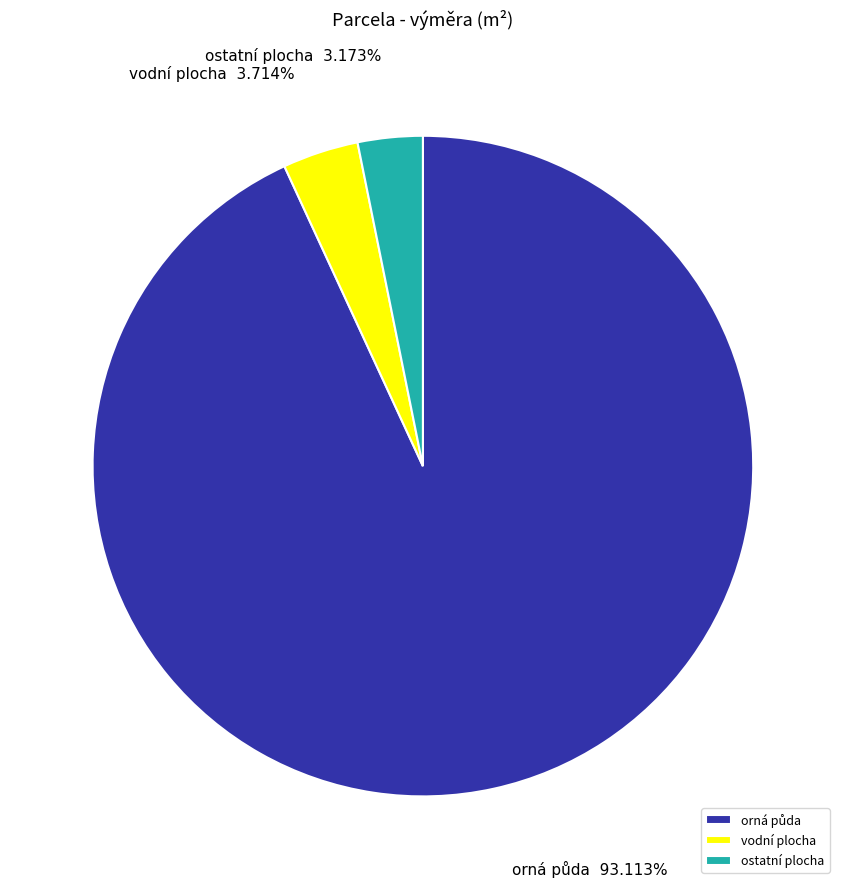

Does any single category account for the majority?

Yes